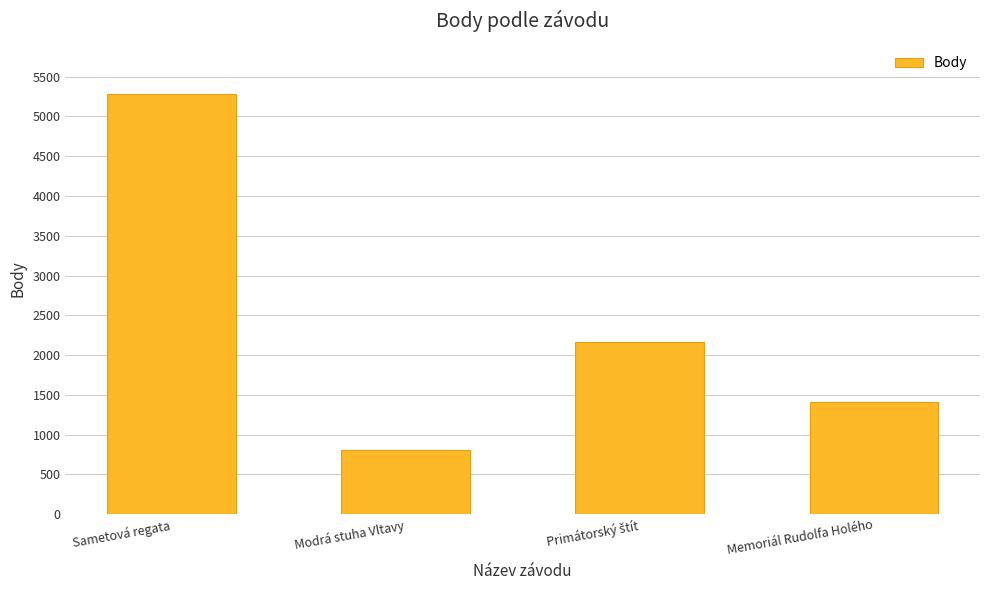

At which category does the chart reach its peak across all series?

Sametová regata